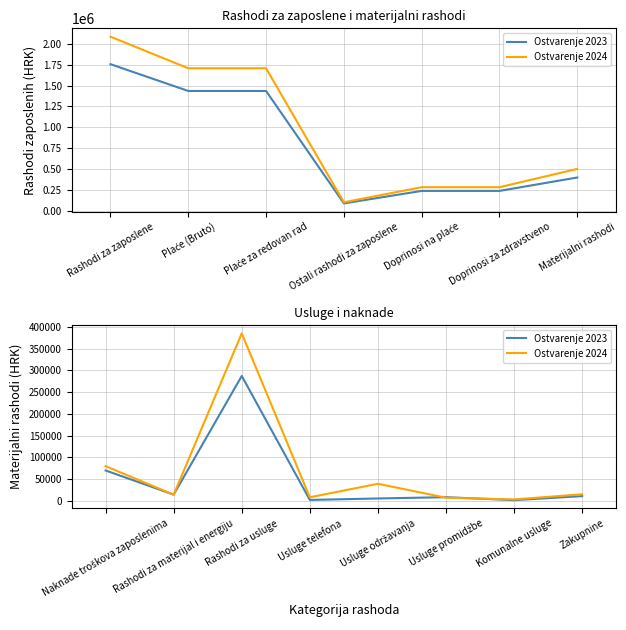

What are all the series names shown in the legend?

Ostvarenje 2023, Ostvarenje 2024